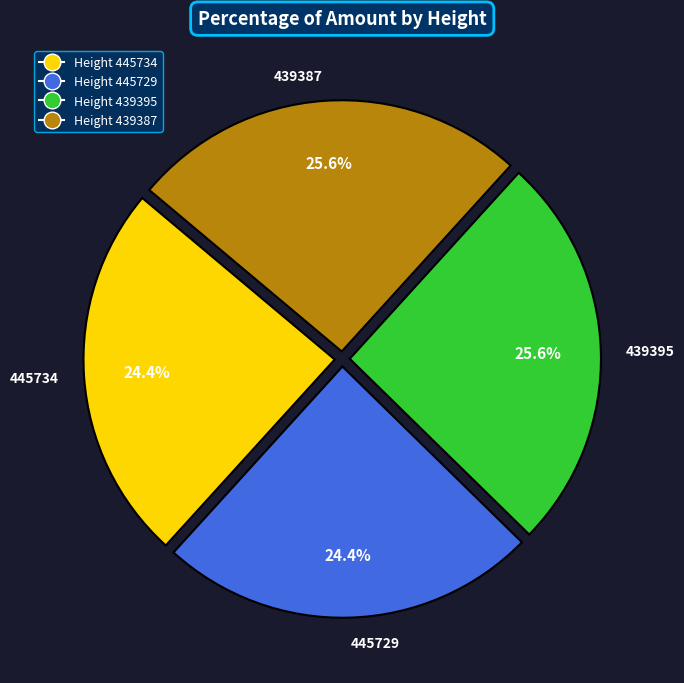

Combined, what portion of the pie is 445734 and 439387?

50.0%